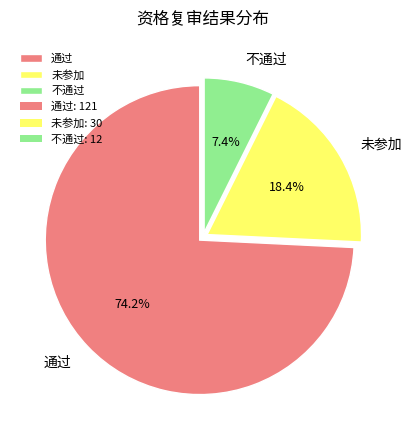

Between 通过 and 未参加, which is larger?

通过